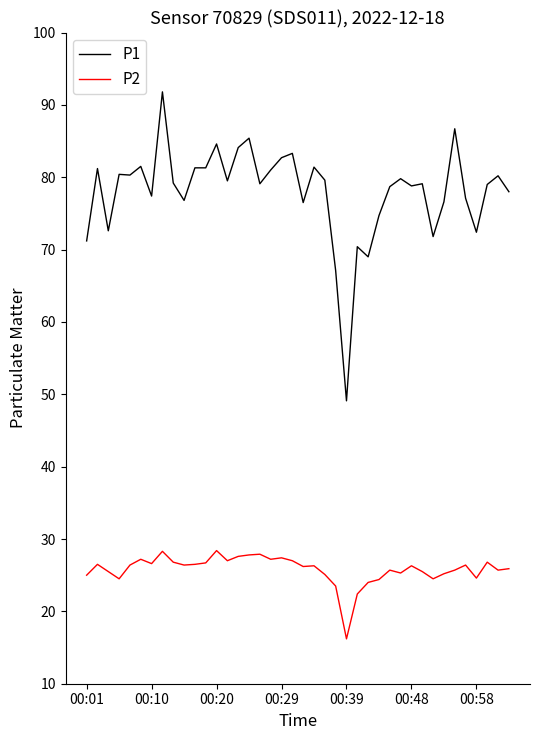

List the series in order of their peak value, lowest first.

P2, P1